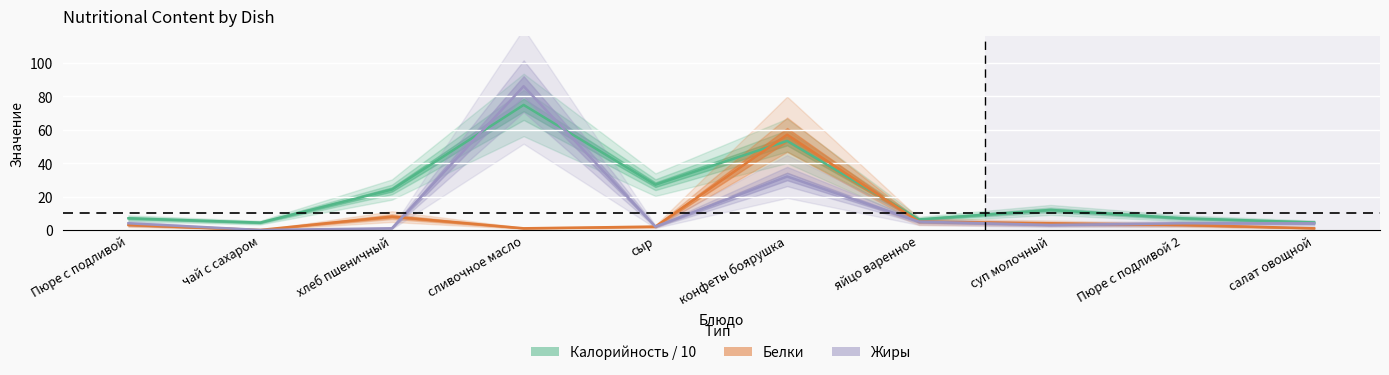

How many values in the Жиры series exceed 4?

3